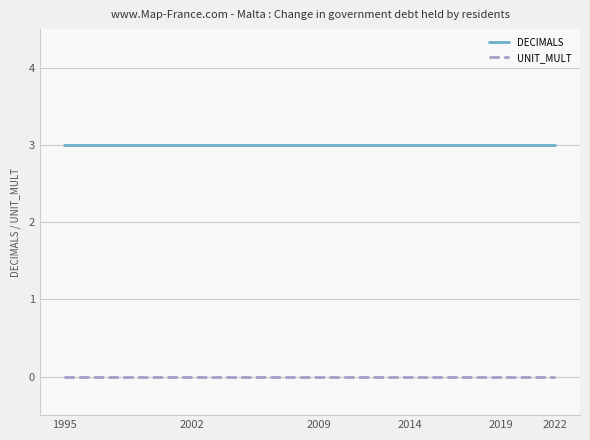

What is the highest value of the DECIMALS series?

3